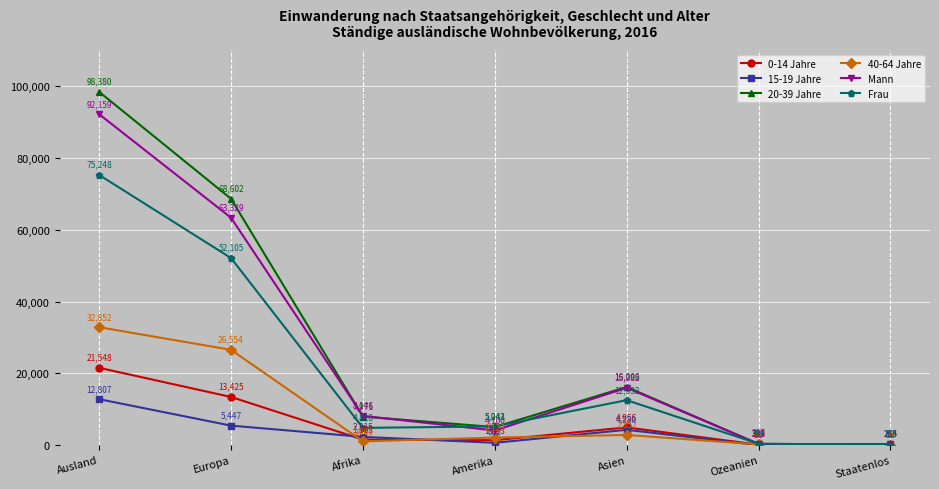

Reading left to right, list all the values displayed in this chart.

0-14 Jahre: 21548	13425	1553	1393	4956	132	89
15-19 Jahre: 12807	5447	2315	662	4280	31	72
20-39 Jahre: 98380	68602	7971	5043	16206	344	214
40-64 Jahre: 32852	26554	1068	2123	2852	216	39
Mann: 92159	63329	8146	4100	15982	339	263
Frau: 75248	52105	4818	5241	12532	397	155